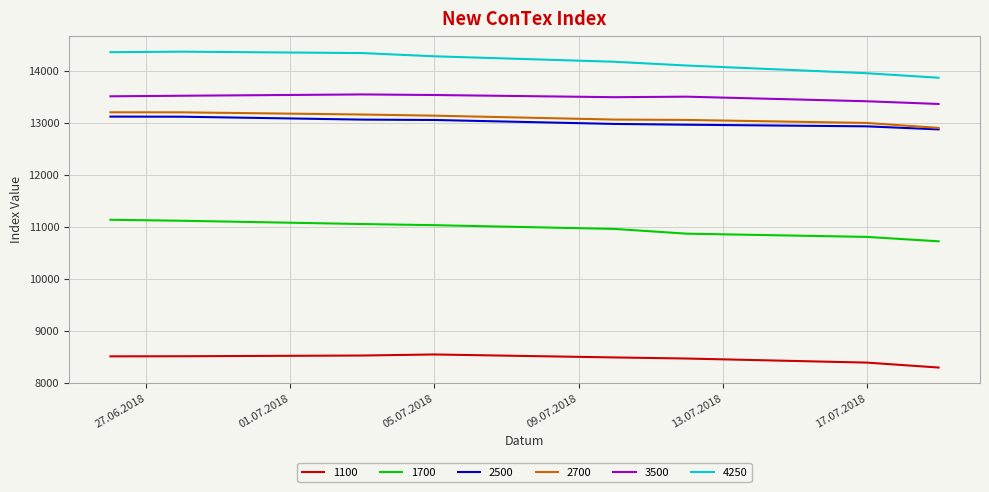

What is the lowest value of the 4250 series?

13862